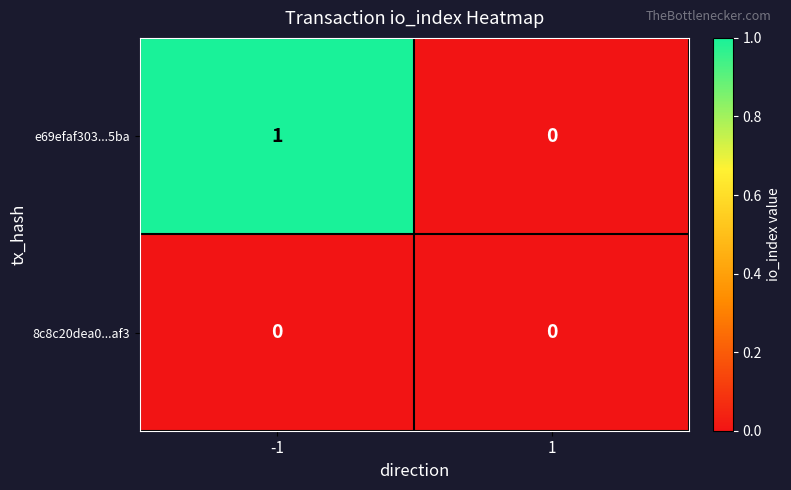

List the series in order of their peak value, highest first.

e69efaf303...5ba, 8c8c20dea0...af3